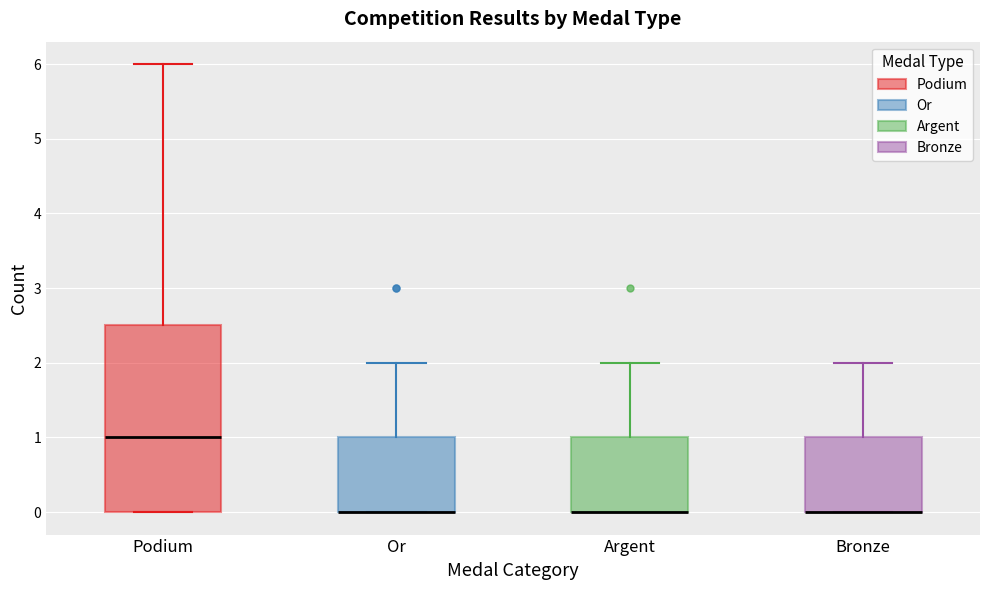

Reading left to right, transcribe this box plot: for each box, give where its median line is, the range the box spans, and where its two whiskers end, as read against the y-axis. The values are not printed on the chart, so give them approximately, as read against the axis.

Podium: median 1.0, box 0.0 to 2.5, whiskers 0.0 to 6.0
Or: median 0.0 (drawn on the box's lower edge), box 0.0 to 1.0, whiskers 0.0 to 2.0
Argent: median 0.0 (drawn on the box's lower edge), box 0.0 to 1.0, whiskers 0.0 to 2.0
Bronze: median 0.0 (drawn on the box's lower edge), box 0.0 to 1.0, whiskers 0.0 to 2.0